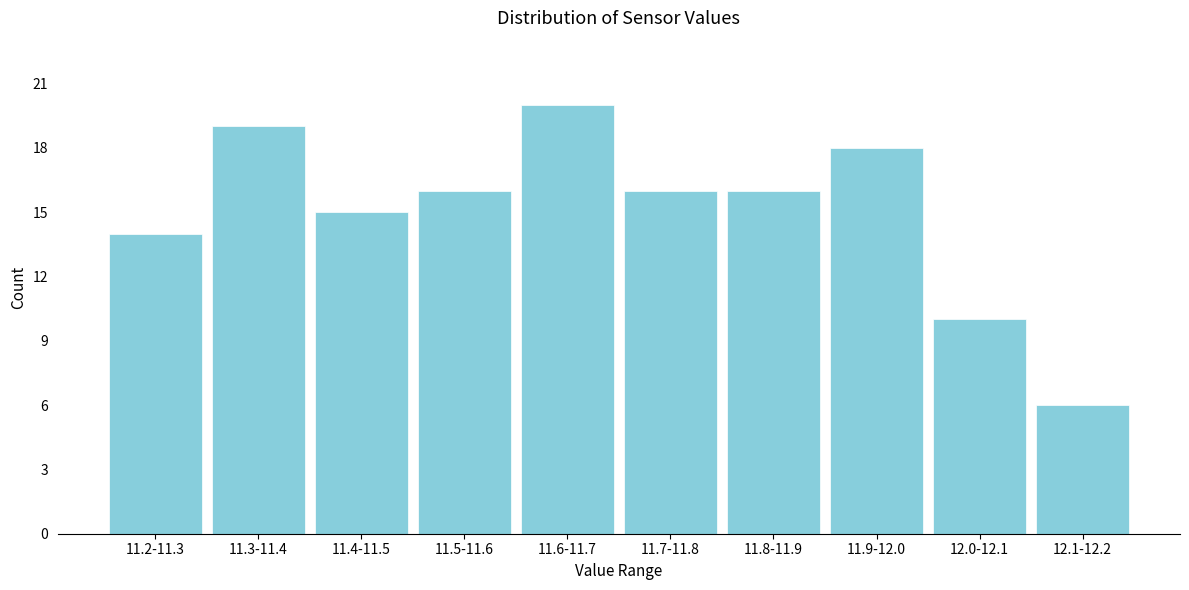

Reading left to right, what are all the values shown in this chart?

14	19	15	16	20	16	16	18	10	6